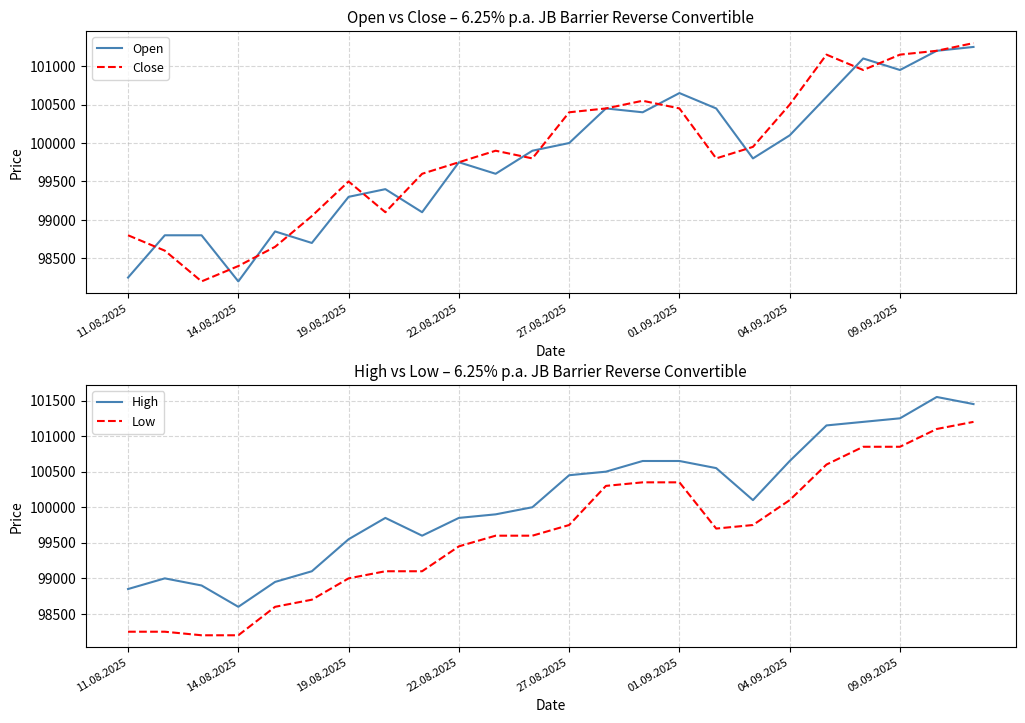

What is the lowest value of the Open series?

98200